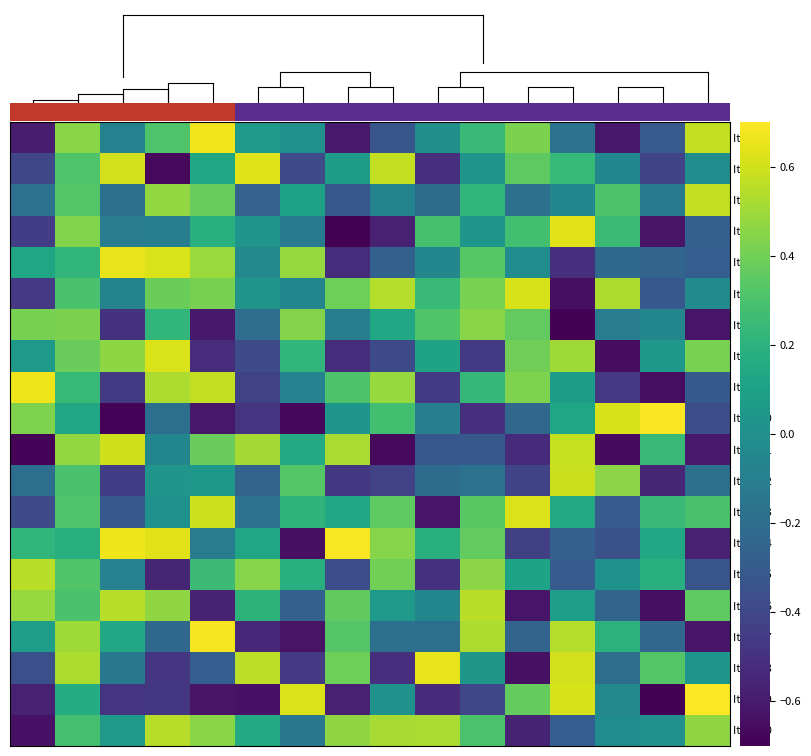

Reading left to right, extract all data points from this chart.

Item 1: -0.6	0.5	-0.1	0.3	0.7	0.1	0.0	-0.6	-0.3	-0.0	0.3	0.4	-0.2	-0.6	-0.3	0.6
Item 2: -0.4	0.3	0.6	-0.7	0.1	0.6	-0.4	0.1	0.6	-0.5	0.0	0.4	0.2	-0.0	-0.4	-0.0
Item 3: -0.2	0.3	-0.2	0.5	0.4	-0.3	0.1	-0.3	-0.1	-0.2	0.2	-0.2	-0.1	0.3	-0.1	0.6
Item 4: -0.4	0.4	-0.1	-0.1	0.2	0.0	-0.1	-0.7	-0.6	0.3	0.0	0.3	0.6	0.3	-0.6	-0.3
Item 5: 0.1	0.2	0.7	0.6	0.5	-0.0	0.5	-0.5	-0.3	-0.1	0.3	-0.0	-0.5	-0.2	-0.2	-0.3
Item 6: -0.5	0.3	-0.1	0.4	0.4	0.0	-0.1	0.4	0.5	0.2	0.4	0.6	-0.6	0.5	-0.3	-0.0
Item 7: 0.4	0.4	-0.5	0.2	-0.6	-0.2	0.4	-0.1	0.1	0.3	0.4	0.4	-0.7	-0.1	-0.1	-0.6
Item 8: 0.1	0.4	0.5	0.6	-0.5	-0.4	0.2	-0.5	-0.4	0.1	-0.5	0.4	0.5	-0.7	0.0	0.4
Item 9: 0.7	0.2	-0.5	0.5	0.6	-0.4	-0.1	0.3	0.5	-0.5	0.2	0.4	0.1	-0.5	-0.7	-0.3
Item 10: 0.4	0.1	-0.7	-0.2	-0.6	-0.5	-0.7	0.0	0.3	-0.1	-0.5	-0.2	0.1	0.6	0.7	-0.4
Item 11: -0.7	0.5	0.6	-0.1	0.4	0.5	0.2	0.5	-0.7	-0.3	-0.3	-0.5	0.6	-0.7	0.2	-0.6
Item 12: -0.2	0.3	-0.4	0.0	0.0	-0.3	0.3	-0.5	-0.4	-0.2	-0.2	-0.4	0.6	0.5	-0.6	-0.2
Item 13: -0.4	0.3	-0.3	0.0	0.6	-0.2	0.2	0.1	0.4	-0.6	0.3	0.6	0.1	-0.3	0.2	0.3
Item 14: 0.2	0.2	0.7	0.6	-0.1	0.1	-0.6	0.7	0.4	0.2	0.4	-0.4	-0.3	-0.4	0.1	-0.6
Item 15: 0.6	0.3	-0.1	-0.6	0.3	0.4	0.2	-0.4	0.4	-0.5	0.5	0.1	-0.3	0.0	0.2	-0.3
Item 16: 0.5	0.3	0.5	0.5	-0.6	0.2	-0.3	0.4	0.1	-0.1	0.6	-0.6	0.1	-0.2	-0.7	0.4
Item 17: 0.1	0.5	0.1	-0.2	0.7	-0.5	-0.6	0.3	-0.2	-0.2	0.5	-0.2	0.5	0.2	-0.2	-0.6
Item 18: -0.4	0.5	-0.1	-0.5	-0.3	0.6	-0.5	0.4	-0.5	0.6	0.0	-0.6	0.6	-0.2	0.3	0.0
Item 19: -0.6	0.2	-0.5	-0.5	-0.6	-0.6	0.6	-0.6	0.0	-0.5	-0.4	0.4	0.6	-0.0	-0.7	0.7
Item 20: -0.6	0.3	0.1	0.5	0.5	0.2	-0.1	0.5	0.5	0.5	0.3	-0.6	-0.3	-0.0	0.0	0.5